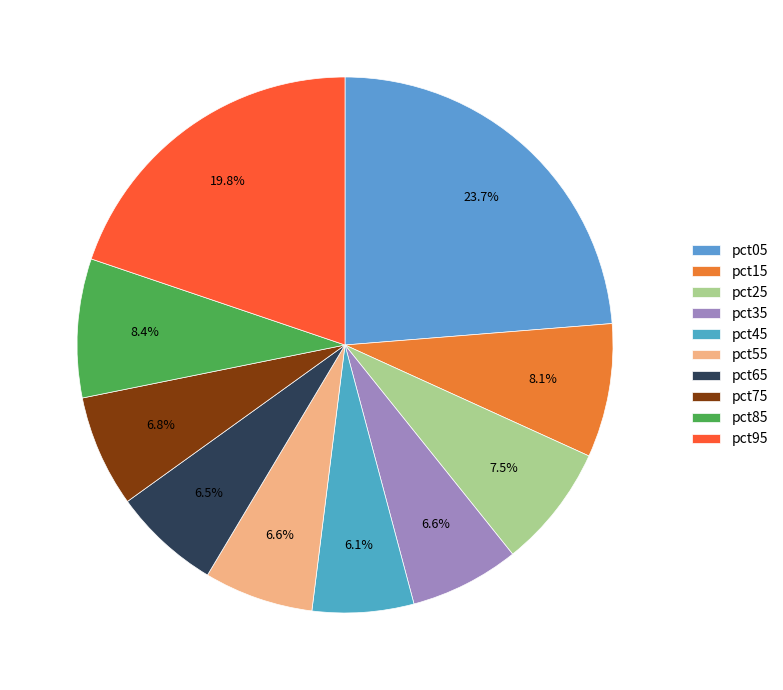

Do pct85 and pct55 together represent more than half of the pie?

No